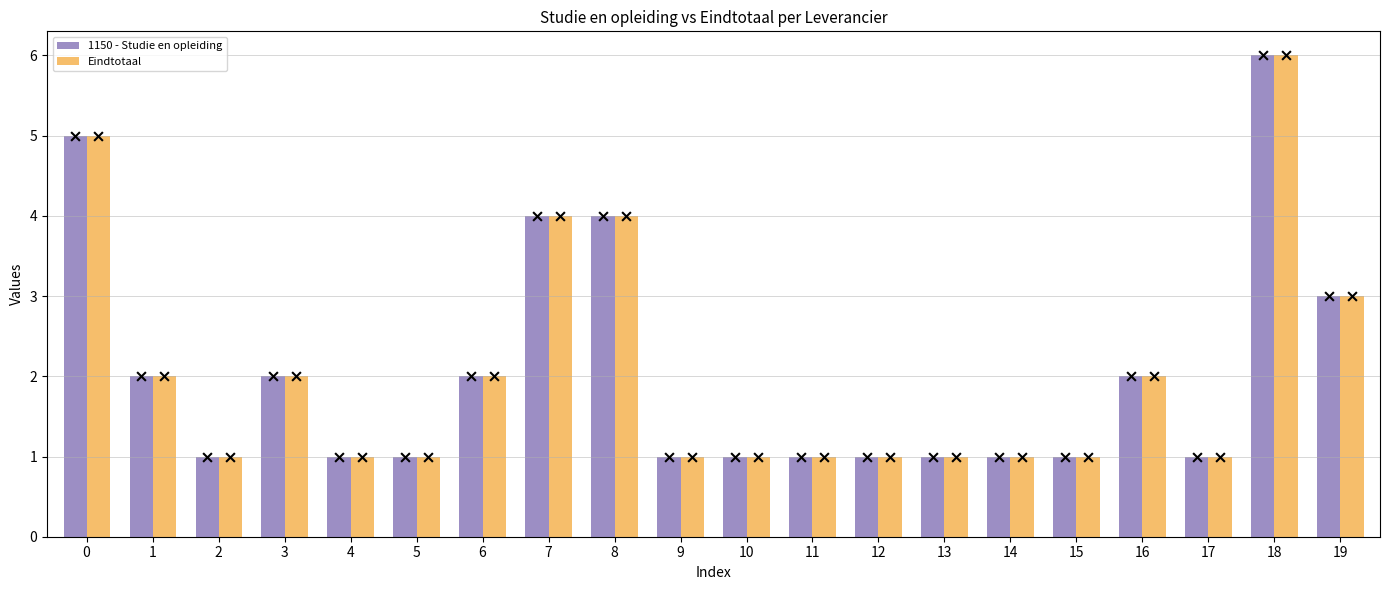

At how many categories does at least one series exceed 1?

9